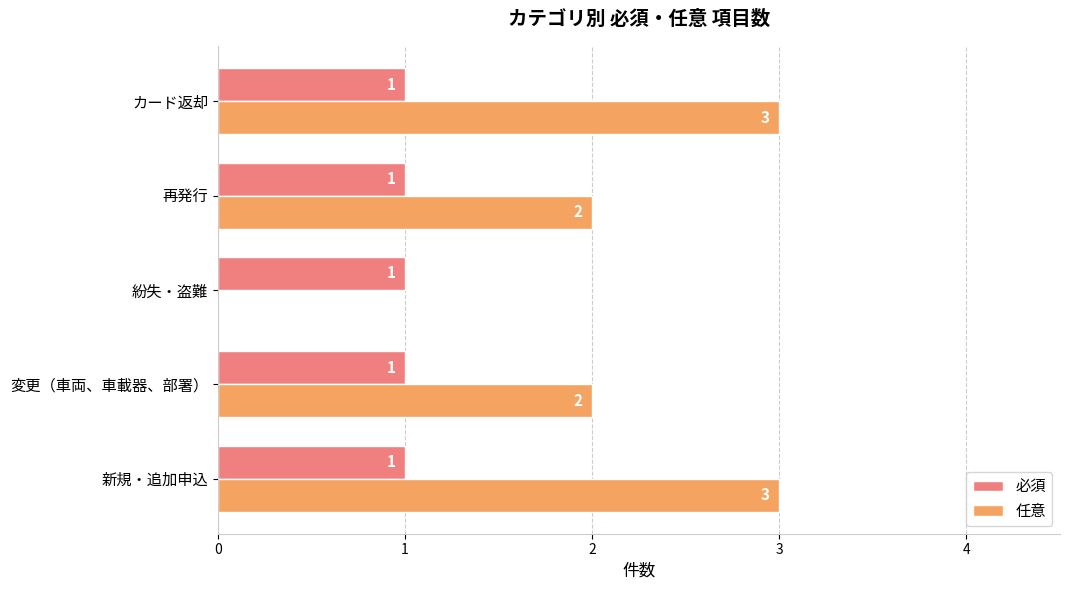

True or false: 任意 has a value of 1 at カード返却.

False